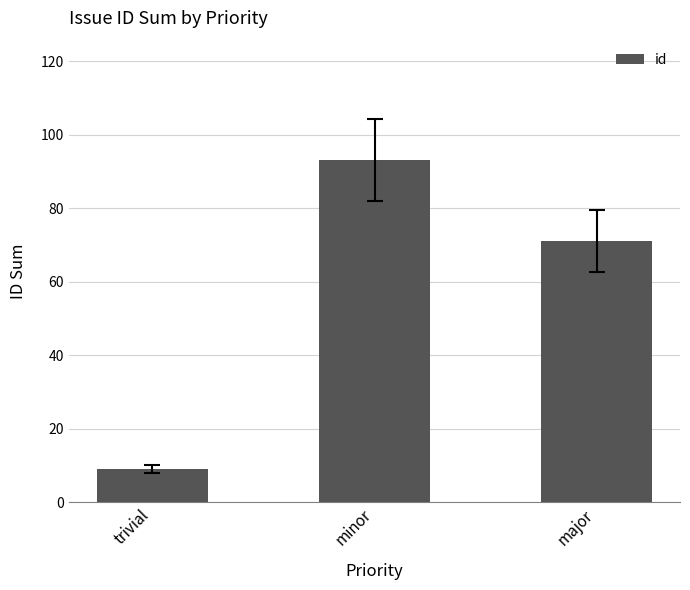

Reading left to right, transcribe all the data shown in this chart.

9	93	71